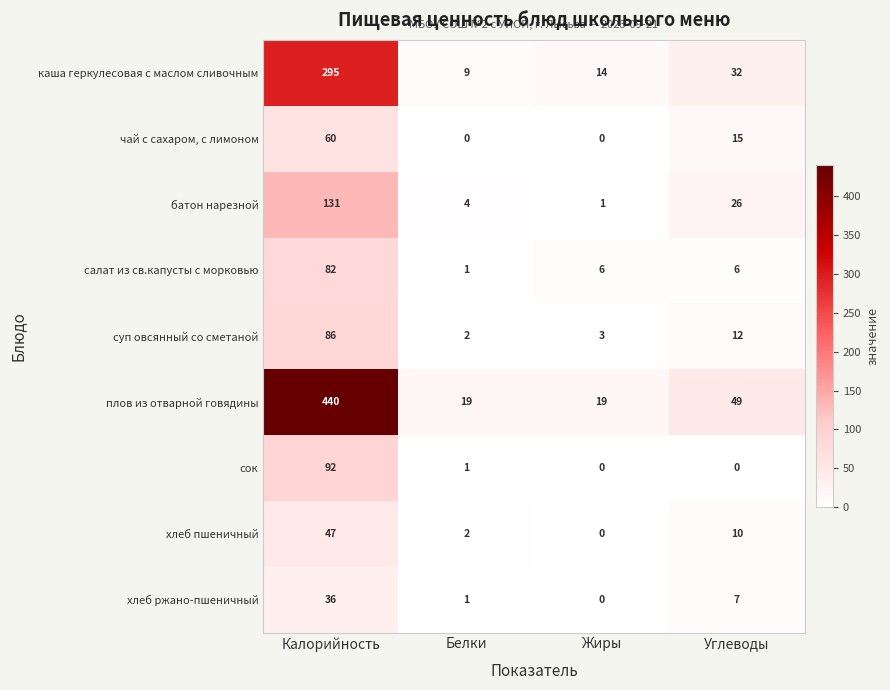

Rank the series by their maximum value, from highest to lowest.

плов из отварной говядины, каша геркулесовая с маслом сливочным, батон нарезной, сок, суп овсянный со сметаной, салат из св.капусты с морковью, чай с сахаром, с лимоном, хлеб пшеничный, хлеб ржано-пшеничный